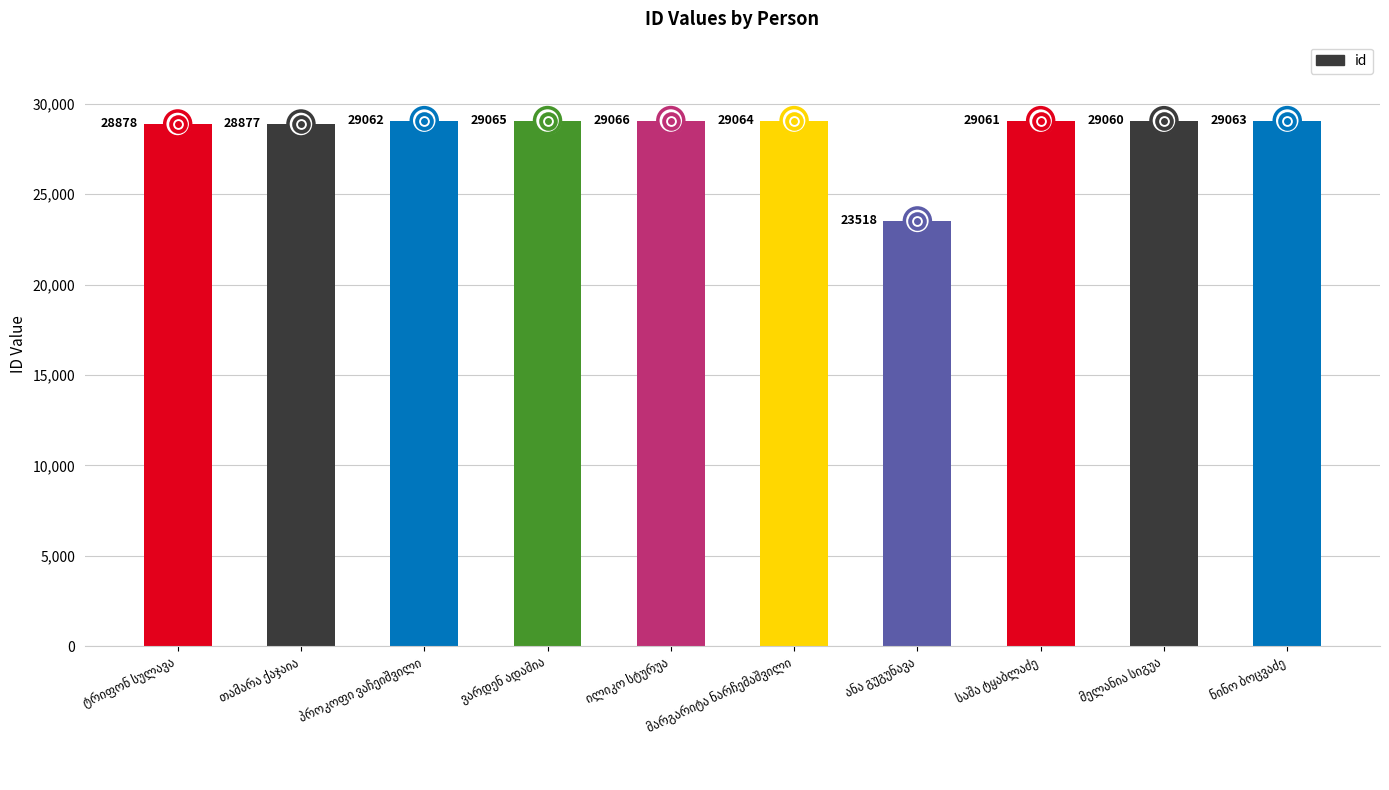

What is the change in value from ტრიფონ სულავა to მარგარიტა ნარჩემაშვილი?

+186